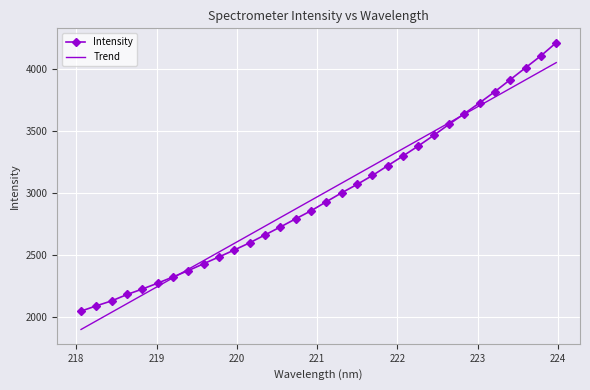

What is the difference between the maximum and minimum values in the Intensity series?

2163.6